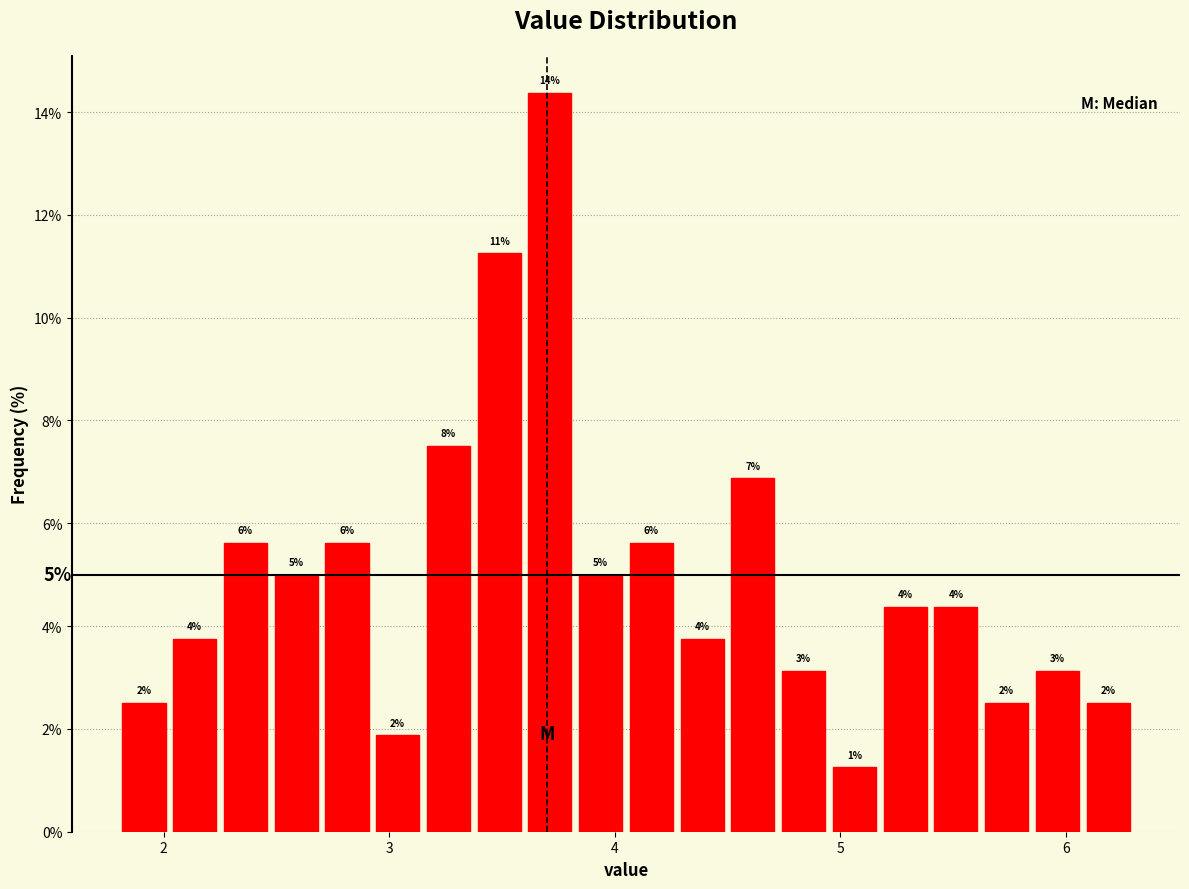

Read against the x-axis, roughly where is the centre of the tallest bar?

3.7